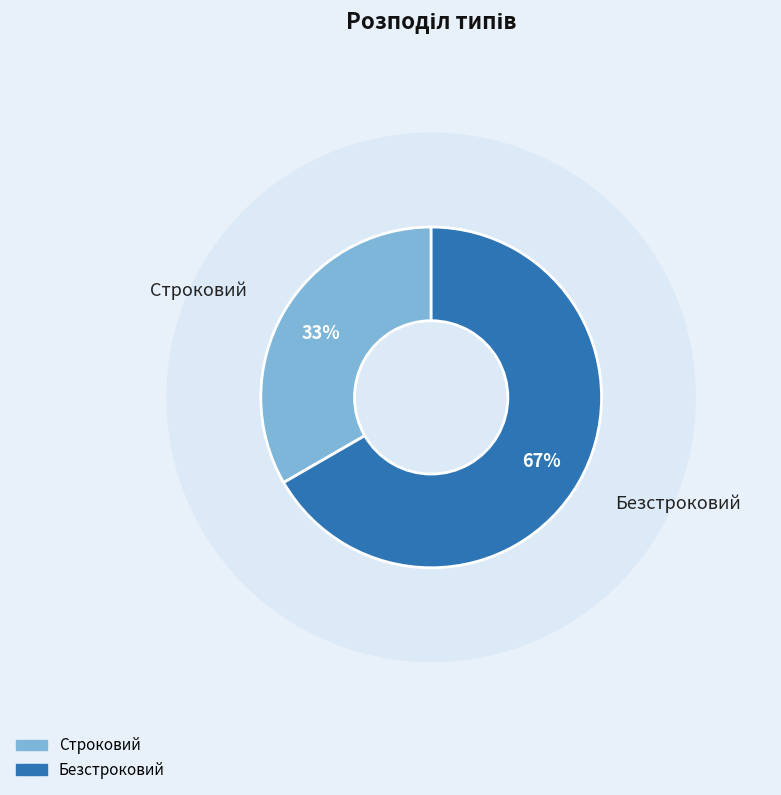

Is there a majority slice in this chart?

Yes